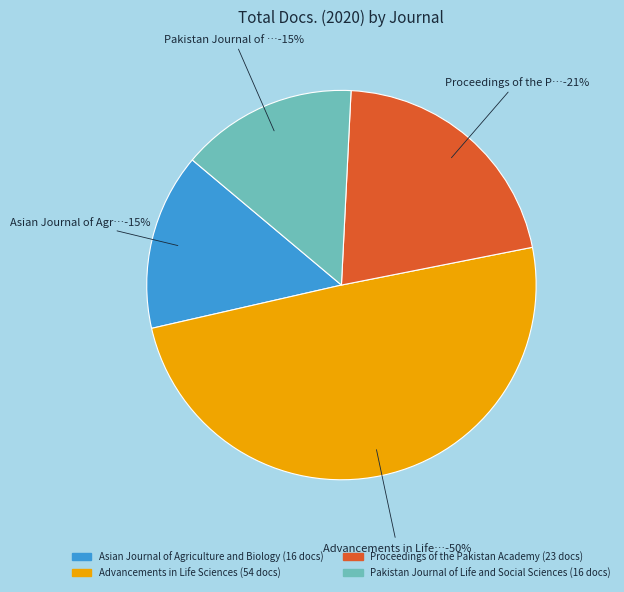

How many segments does this pie chart have?

4